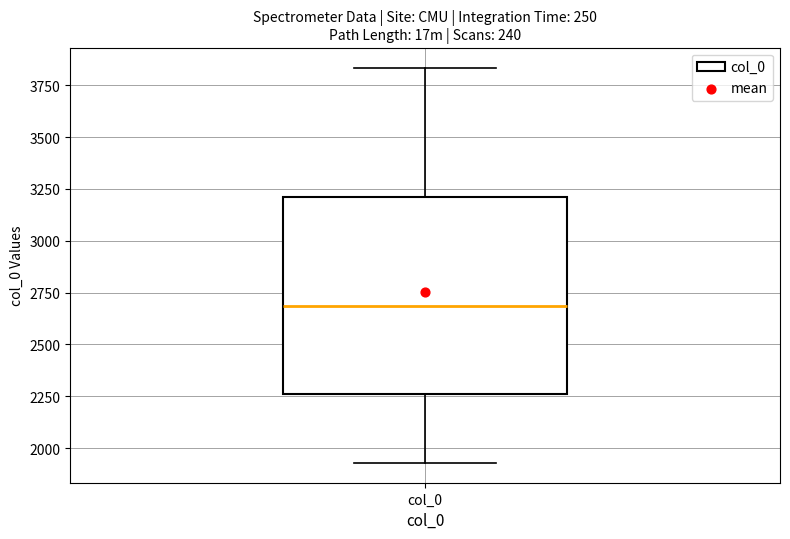

Read this box plot against the y-axis: the position of the median line, the range covered by the box, and the ends of both whiskers. The values are not printed on the chart, so give them approximately, as read against the axis.

median 2700, box 2250 to 3200, whiskers 1950 to 3850